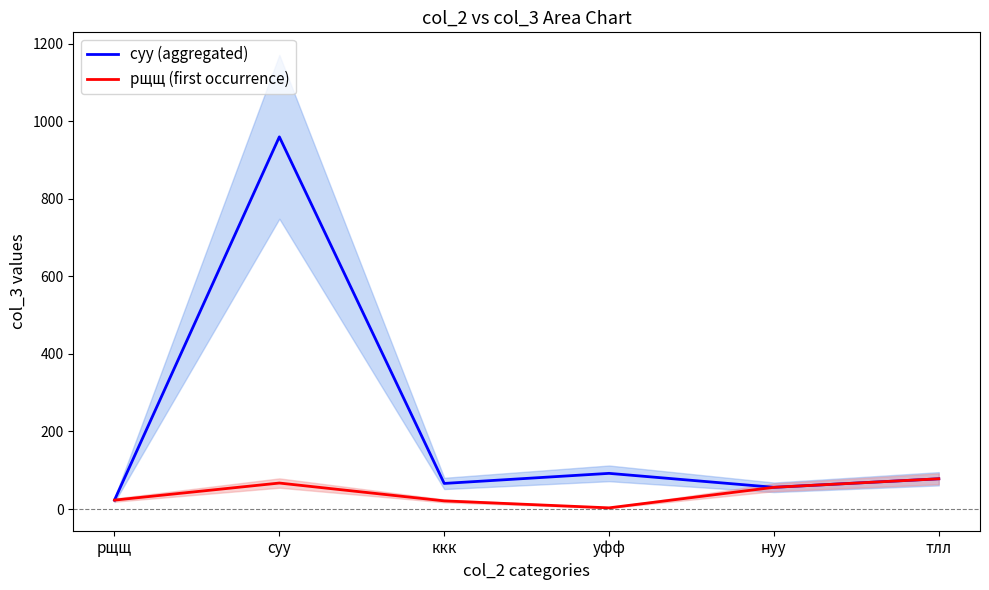

True or false: рщщ (first occurrence) and суу (aggregated) intersect in this chart.

False